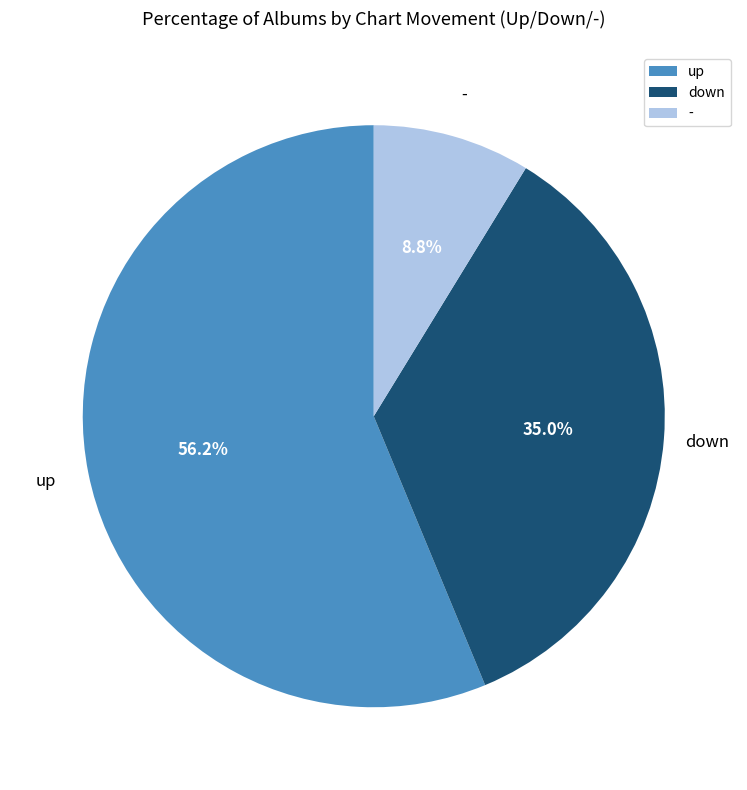

Count the number of slices in the pie.

3